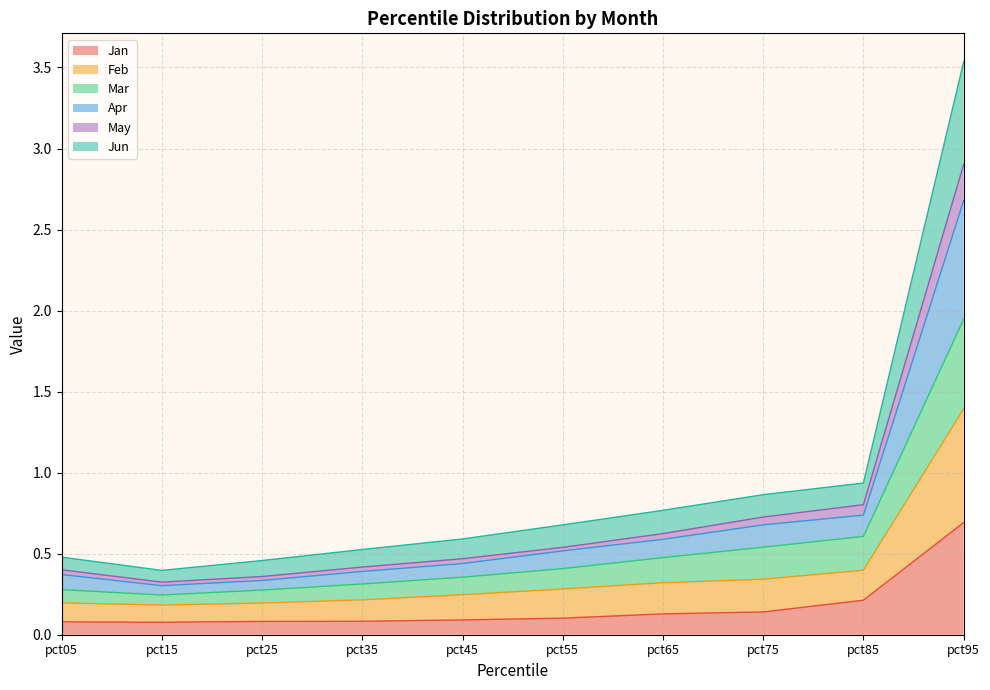

Is it true that May equals 0.4 at pct15?

False